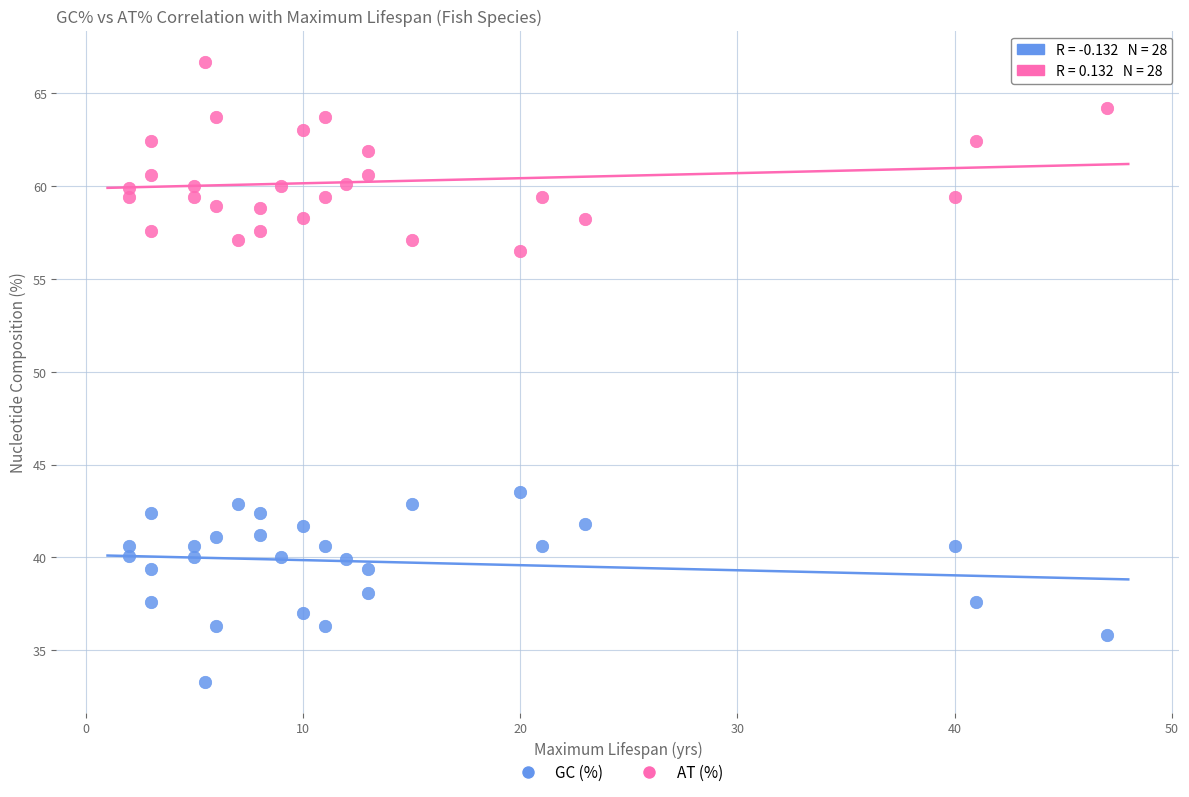

Which series reaches the maximum Y coordinate?

AT (%)